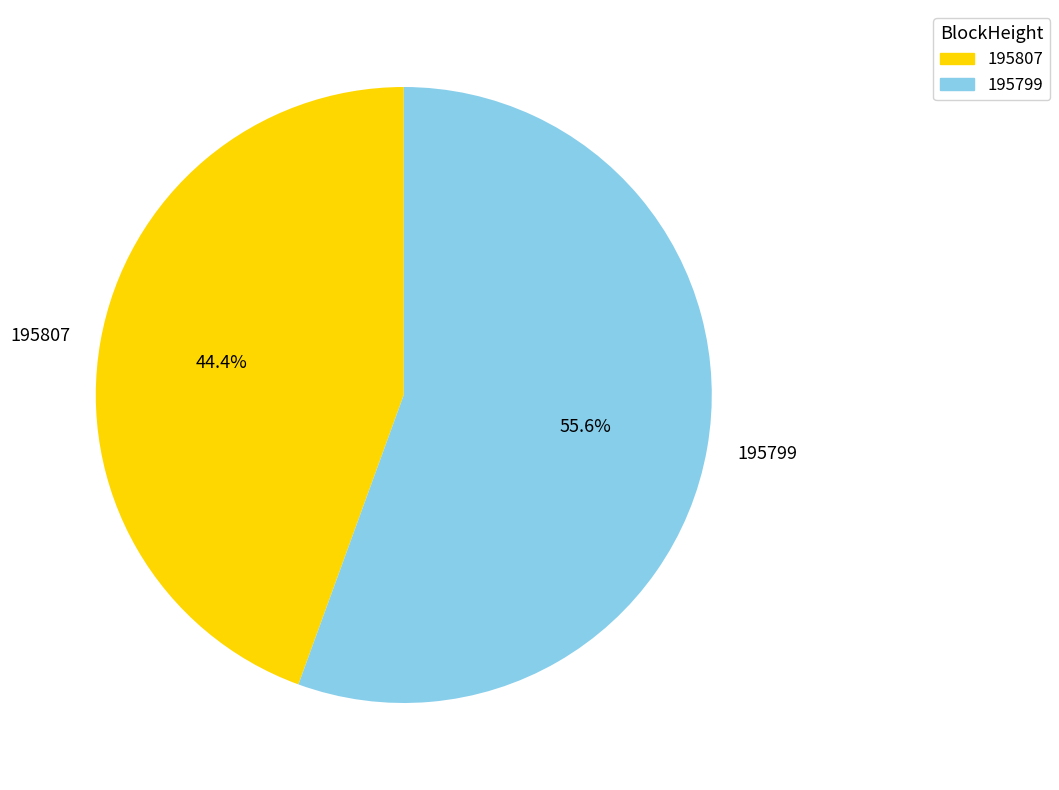

To the nearest percent, what is the combined percentage of 195807 and 195799?

100%